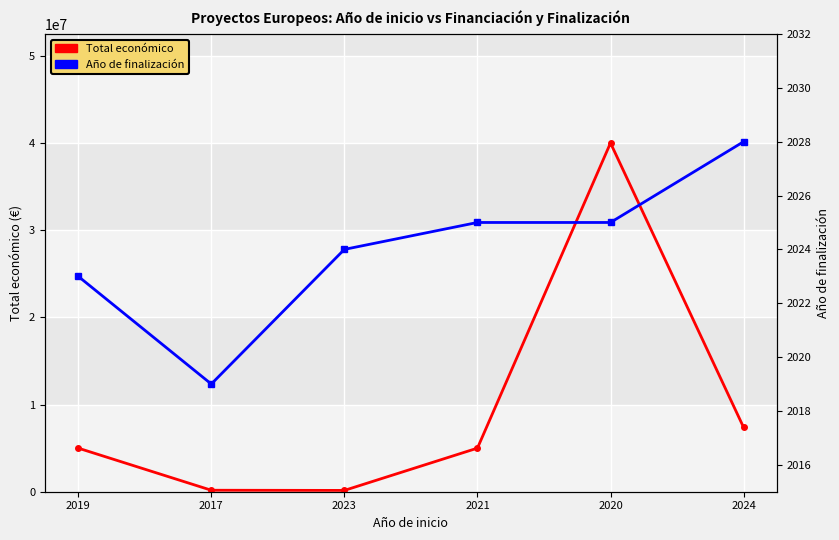

Is this an area chart (filled region under the line)?

No